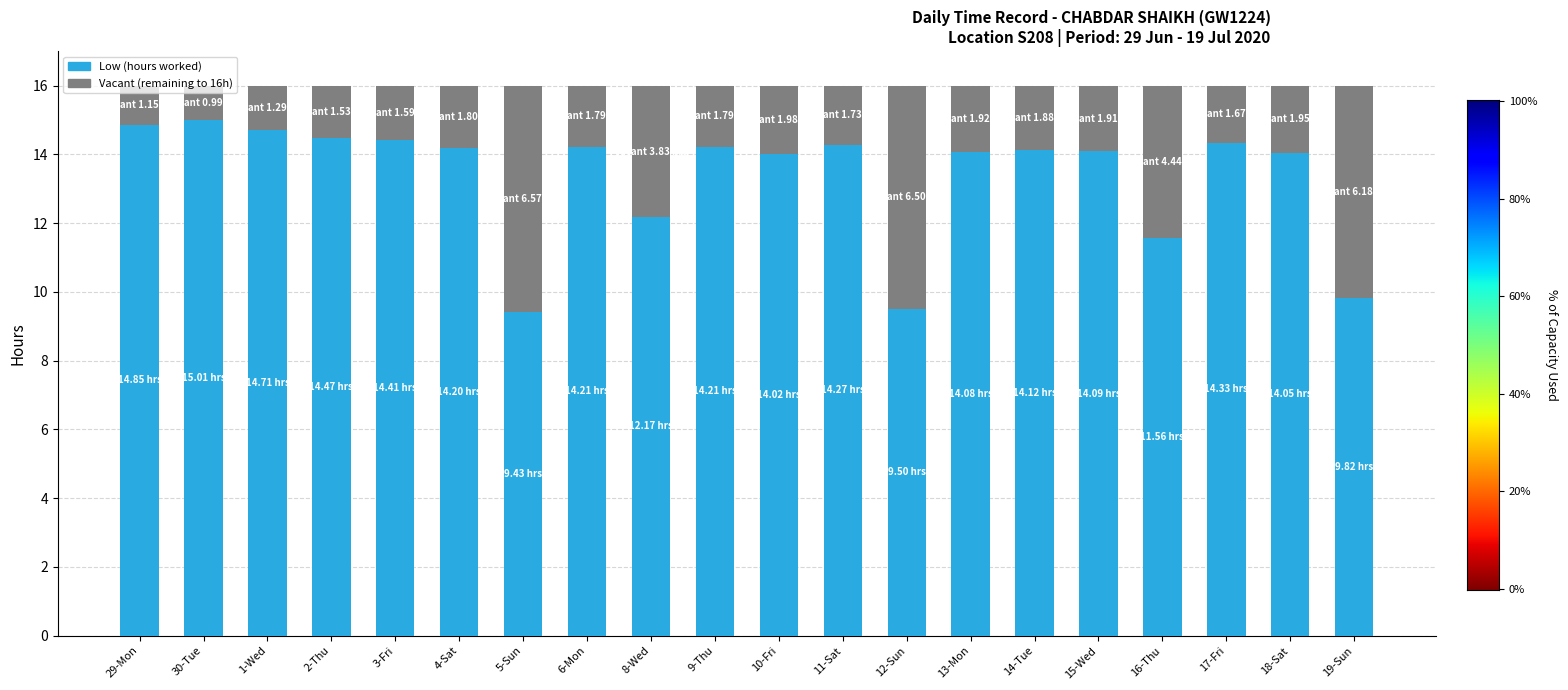

Does the chart contain stacked bars?

Yes